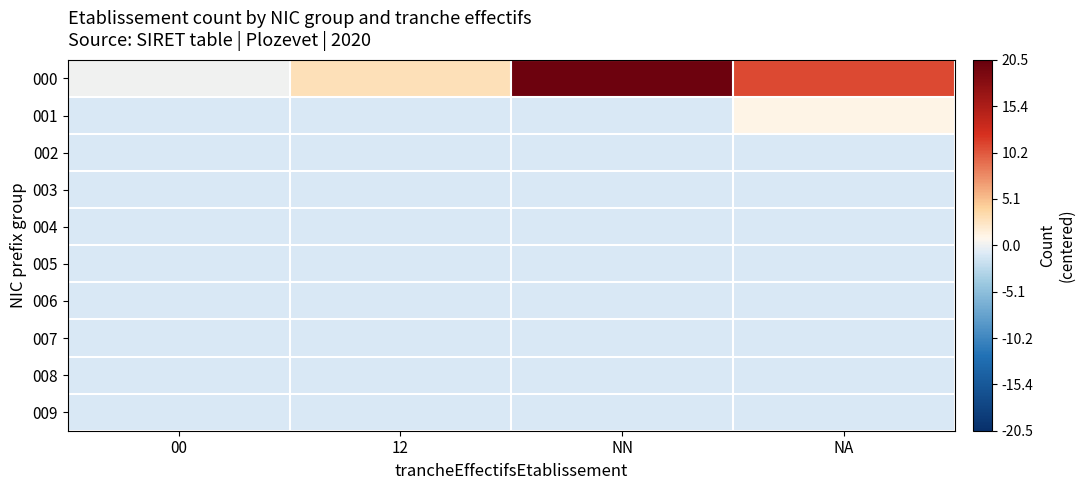

Reading left to right, list all the values displayed in this chart.

000: 00=0	12=3	NN=20	NA=11
001: 00=-1	12=-1	NN=-1	NA=1
002: 00=-1	12=-1	NN=-1	NA=-1
003: 00=-1	12=-1	NN=-1	NA=-1
004: 00=-1	12=-1	NN=-1	NA=-1
005: 00=-1	12=-1	NN=-1	NA=-1
006: 00=-1	12=-1	NN=-1	NA=-1
007: 00=-1	12=-1	NN=-1	NA=-1
008: 00=-1	12=-1	NN=-1	NA=-1
009: 00=-1	12=-1	NN=-1	NA=-1